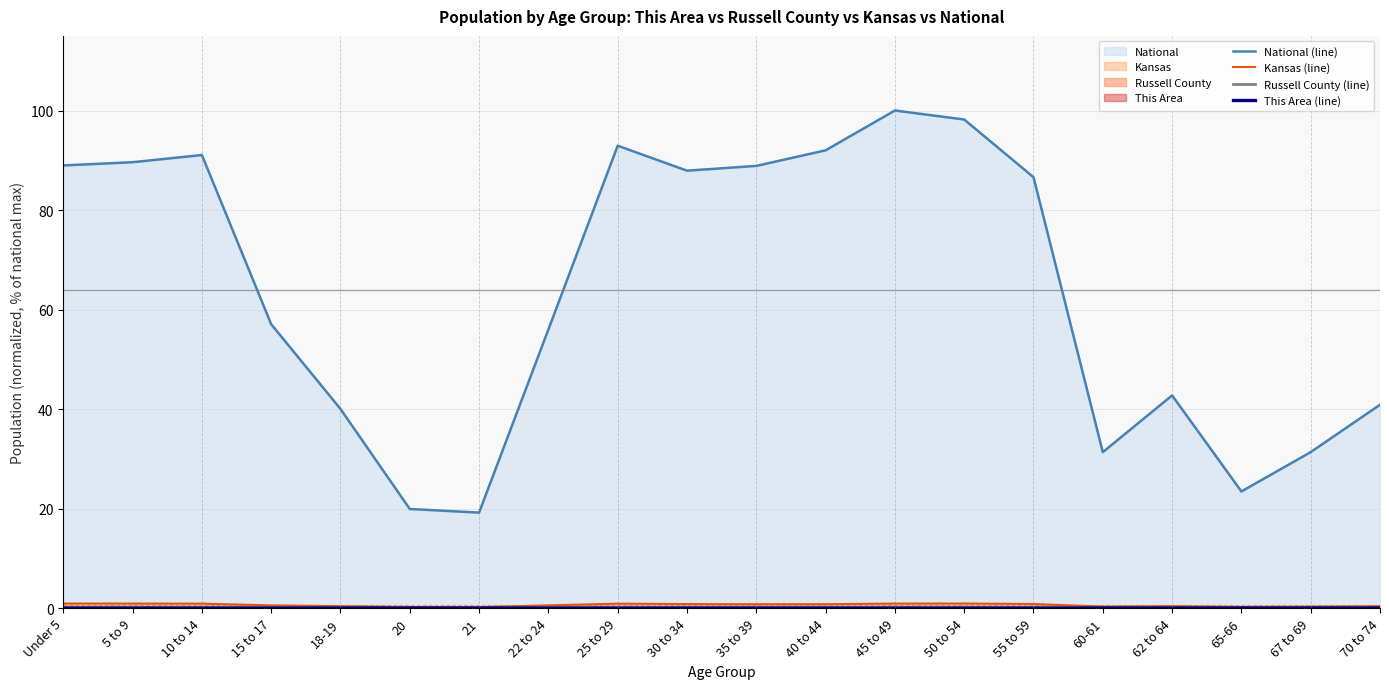

What is the label of the 17th point from the right?

15 to 17